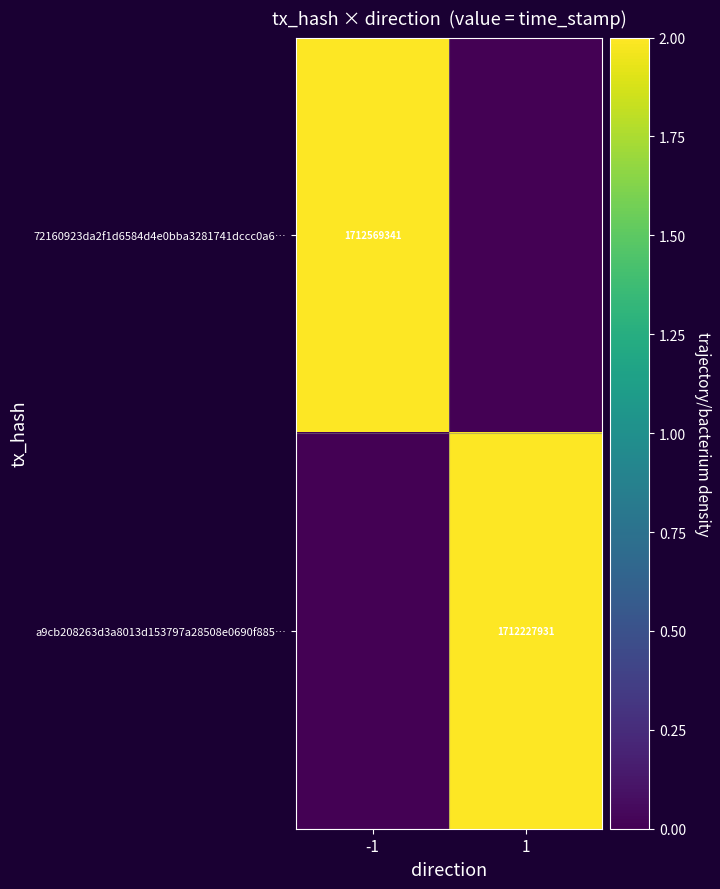

The a9cb208263d3a8013d153797a28508e0690f885… series shows 1712227931 at 1. True or false?

True